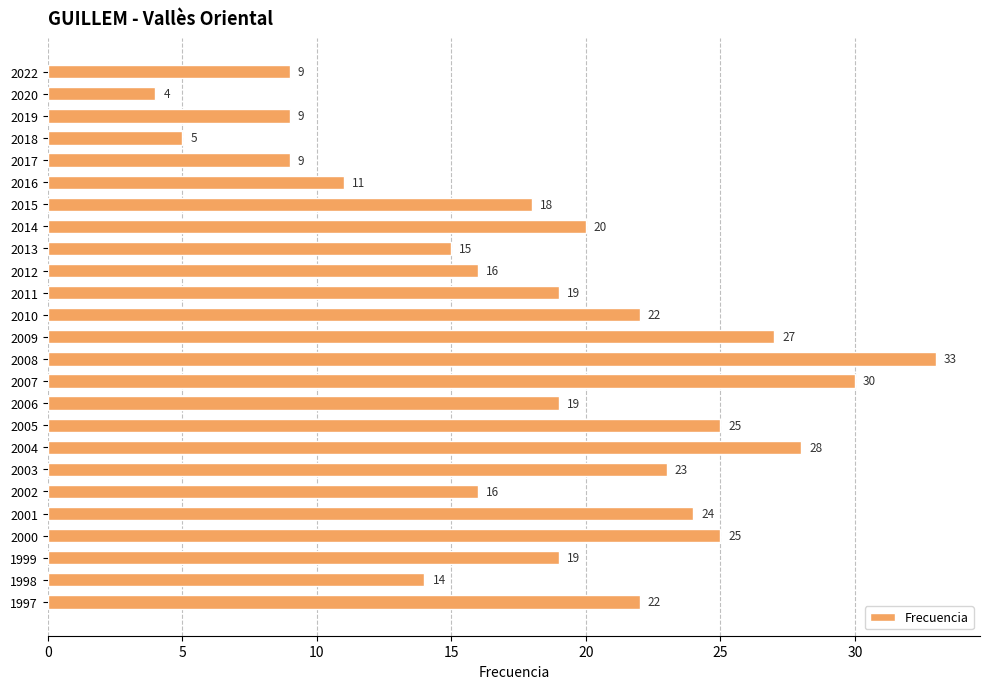

Does the chart contain any negative values?

No